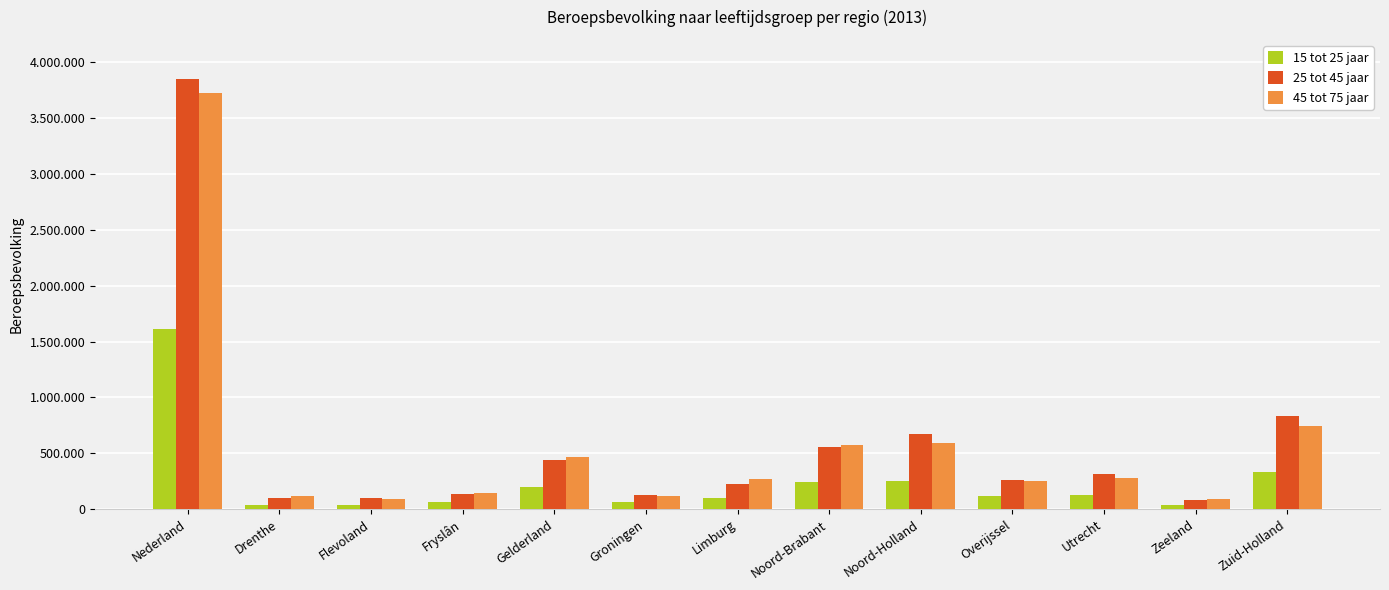

What is the approximate value of 45 tot 75 jaar at Nederland, to the nearest 100?

3726000